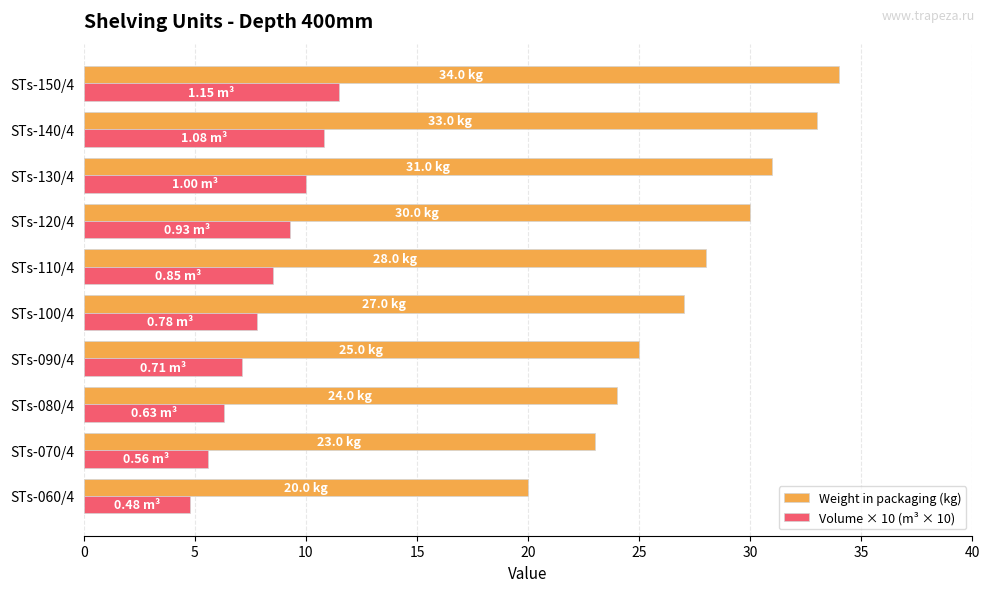

What is the difference between the highest and lowest values at STs-100/4?

19.2